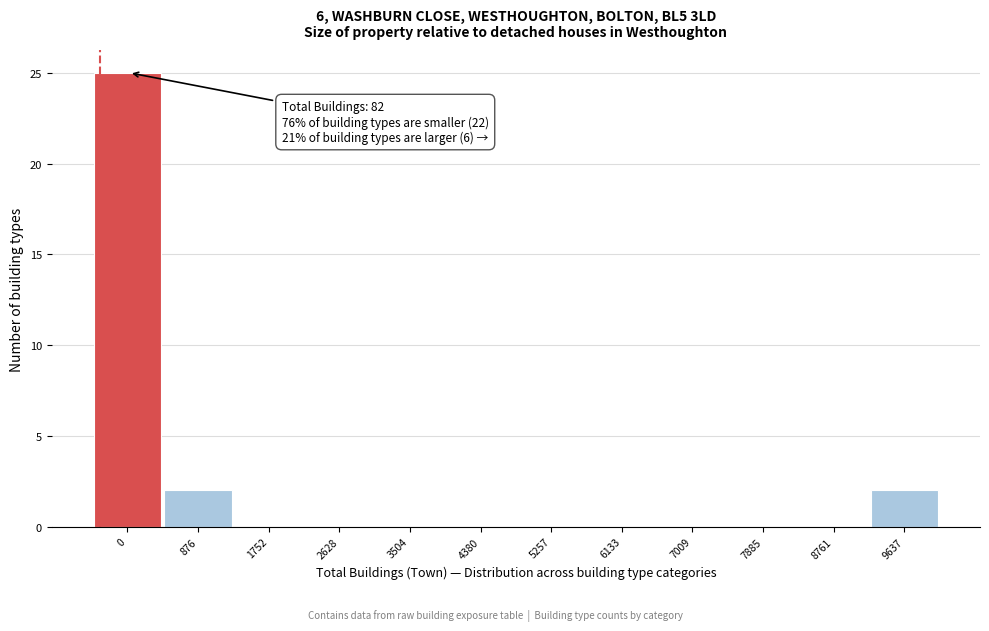

Reading right to left, list all the values displayed in this chart.

9637=2	8761=0	7885=0	7009=0	6133=0	5257=0	4380=0	3504=0	2628=0	1752=0	876=2	0=25